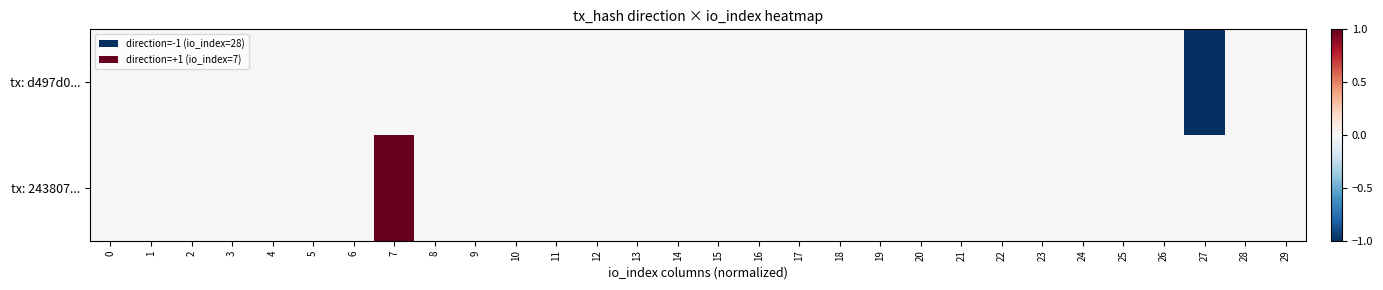

Between 25 and 4, which is larger?

25